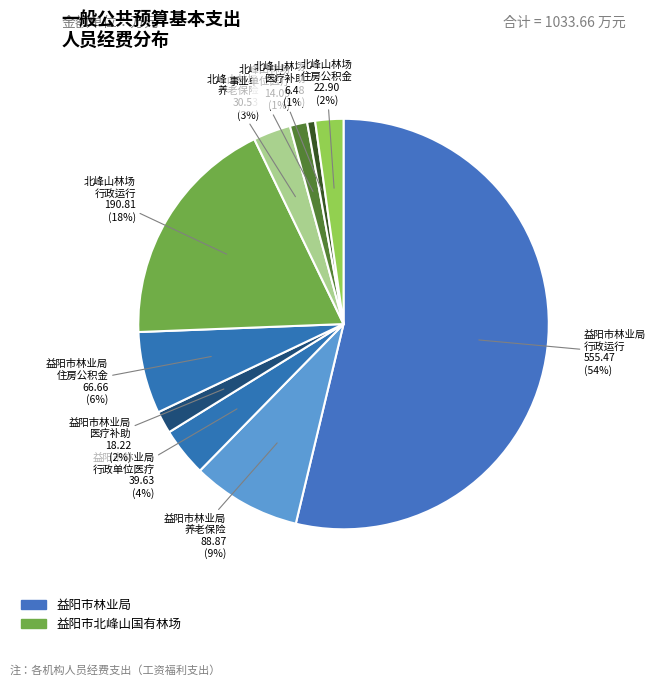

How many slices are in this pie chart?

10